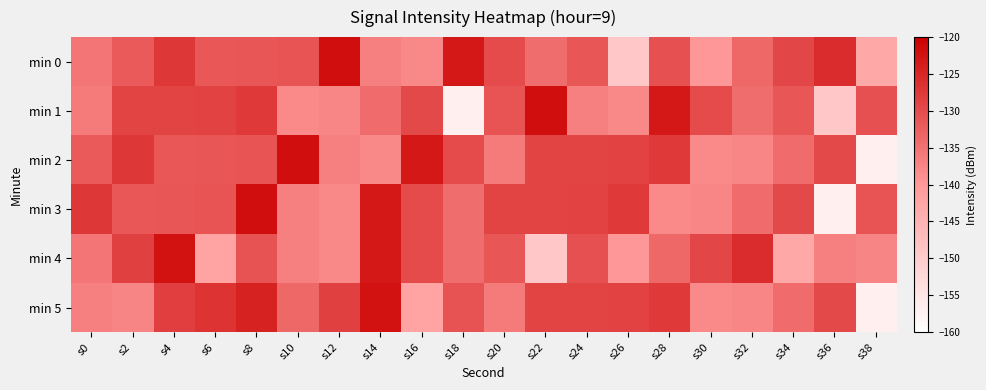

How many categories are shown in the chart?

20